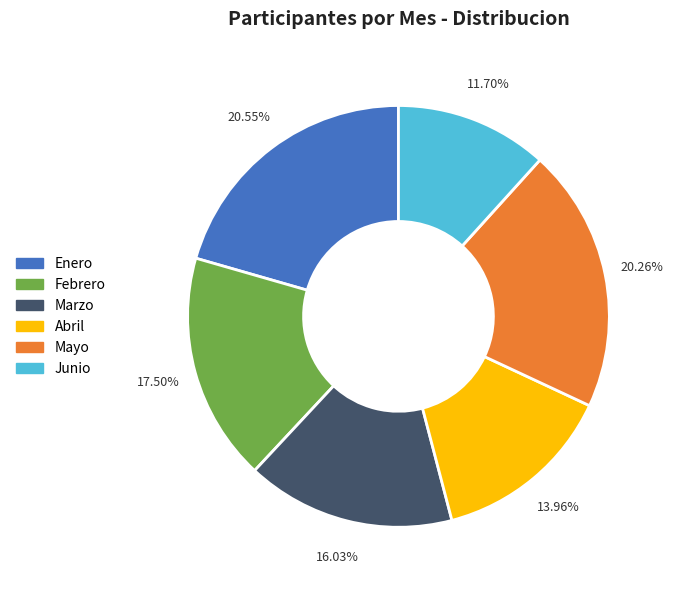

What is the smallest slice in the pie chart?

Junio